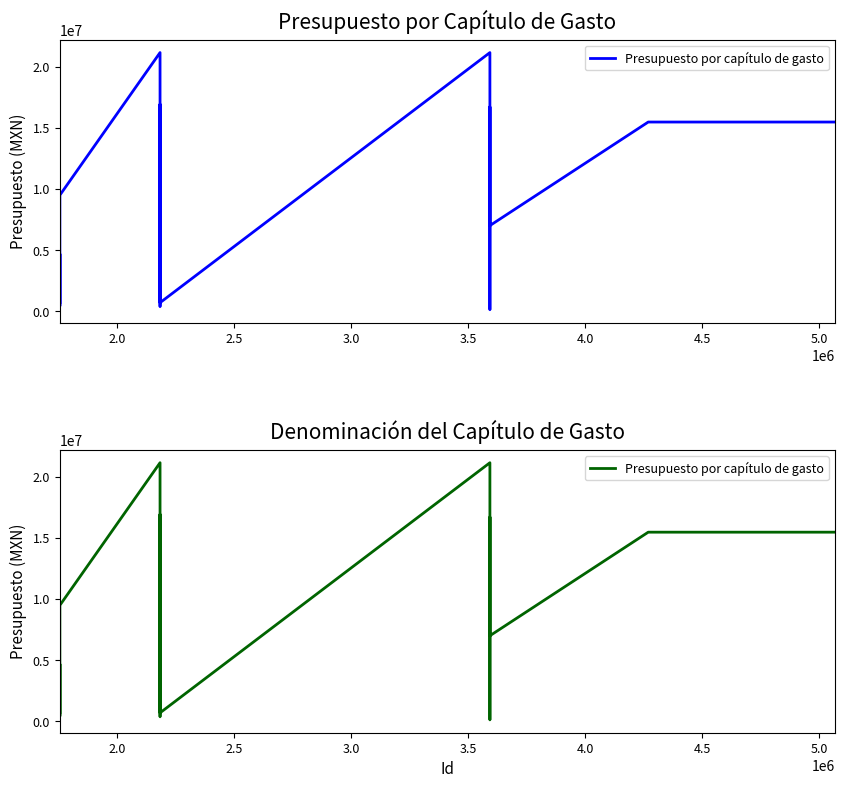

True or false: the data has more than 1 interior local peaks.

True